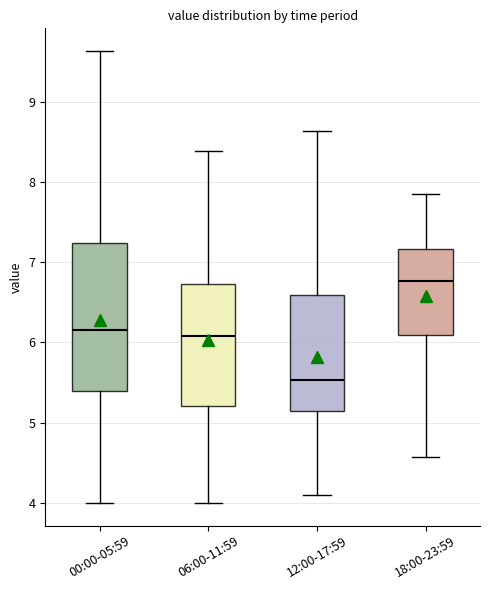

Which box's median line is the lowest?

12:00-17:59